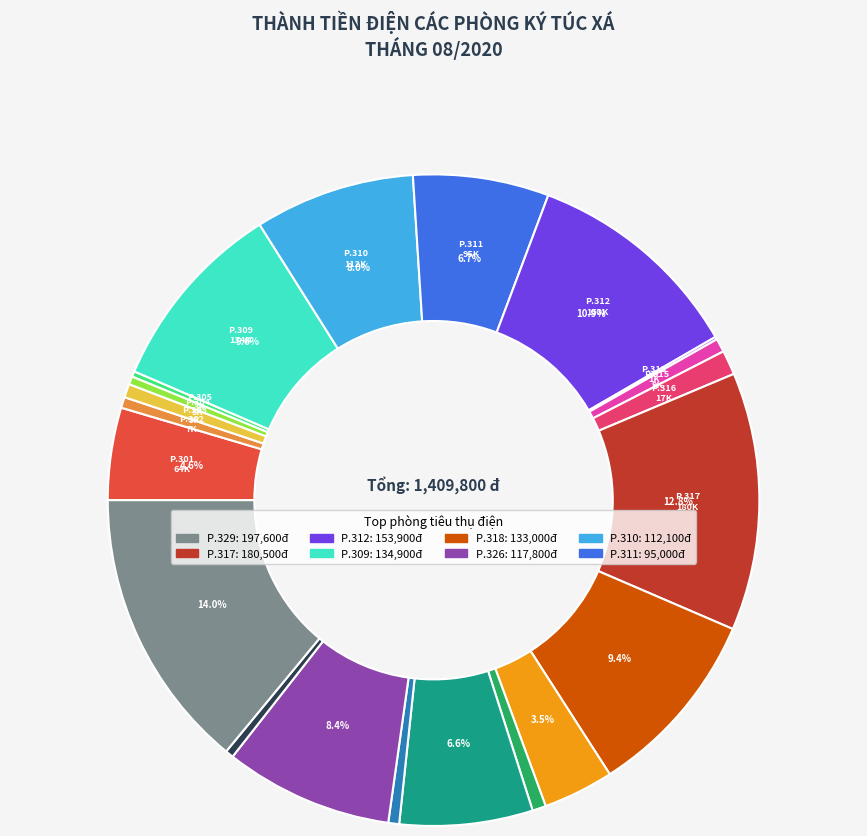

Is there any slice that represents more than half of the pie?

No